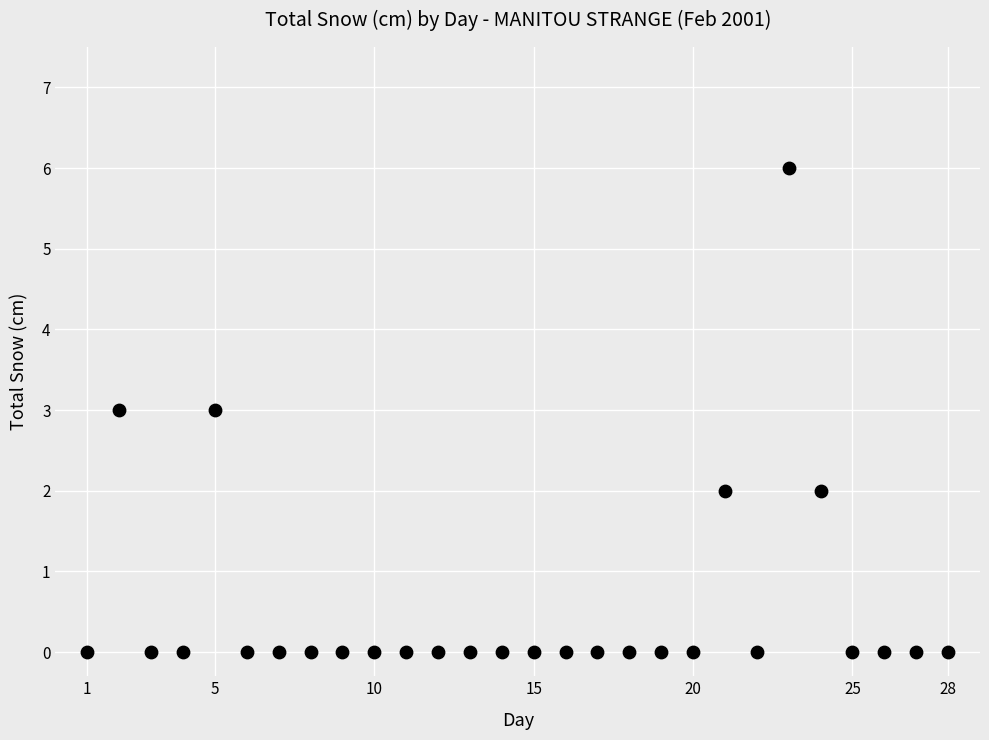

What is the range of X values (max minus min)?

27